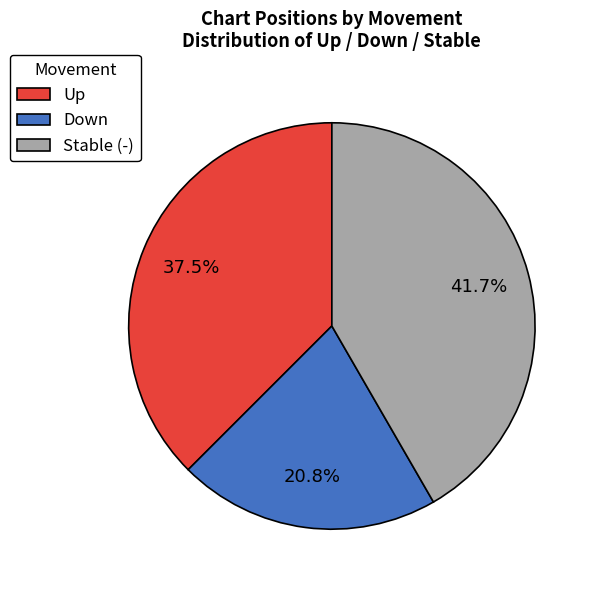

Which slice is the smallest?

Down